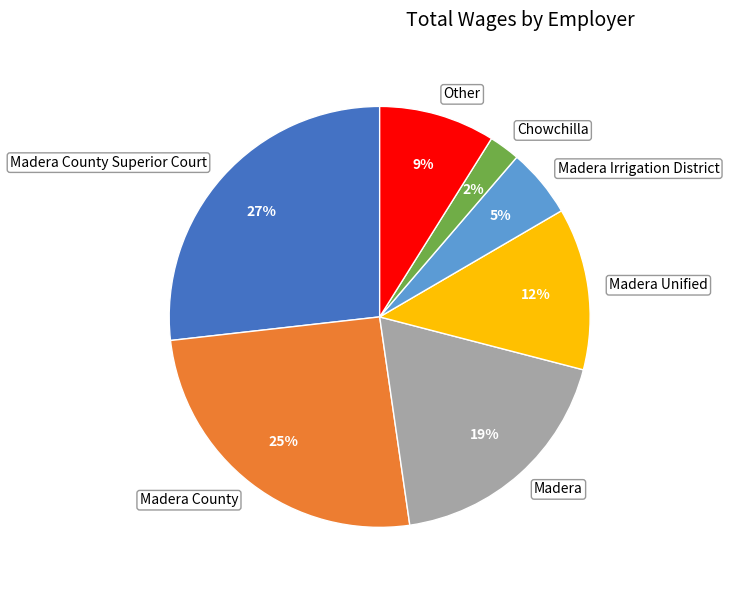

What percentage is the Madera slice, to the nearest percent?

19%